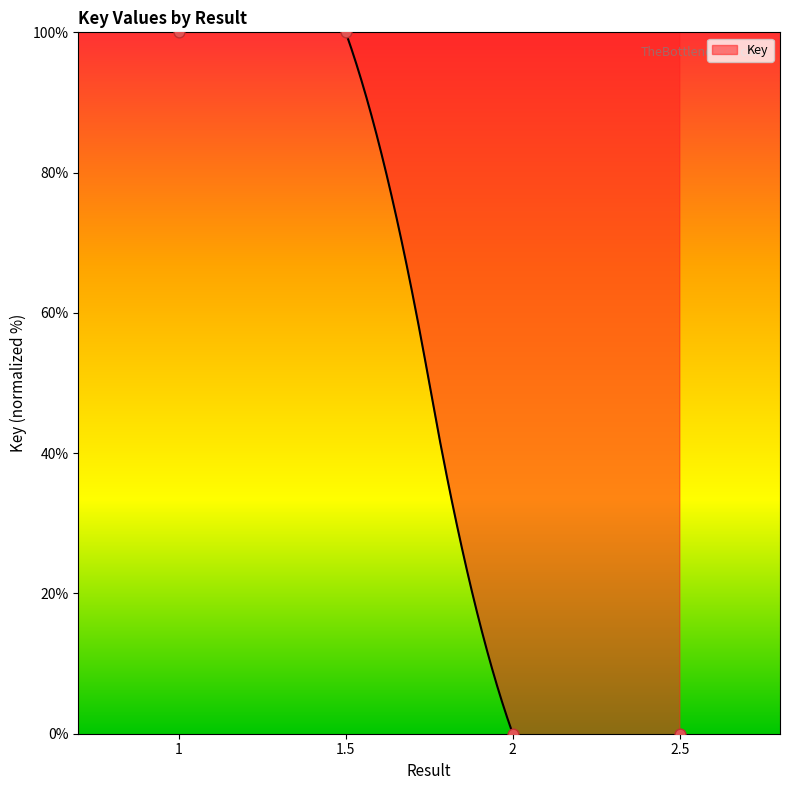

What is the change in value from 1.5 to 2.5?

-100